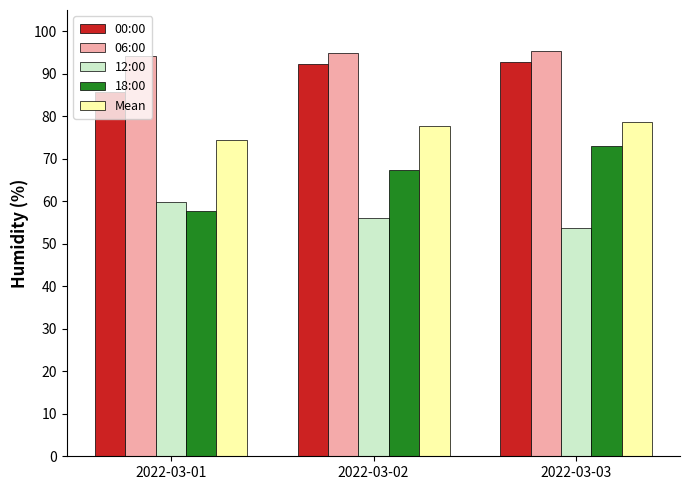

At which category does the chart reach its minimum across all series?

2022-03-03